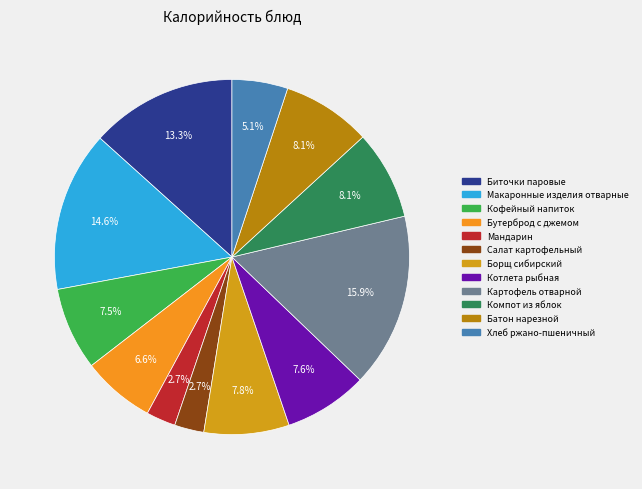

Is it true that Картофель отварной is 27% of the pie?

False